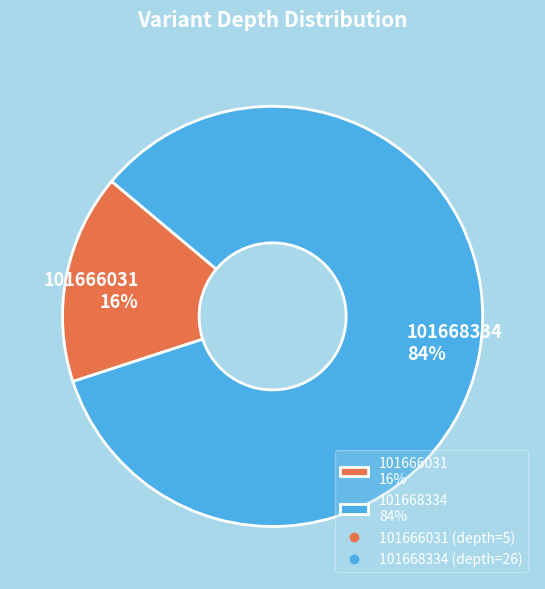

Rank the categories by value from lowest to highest.

101666031, 101668334